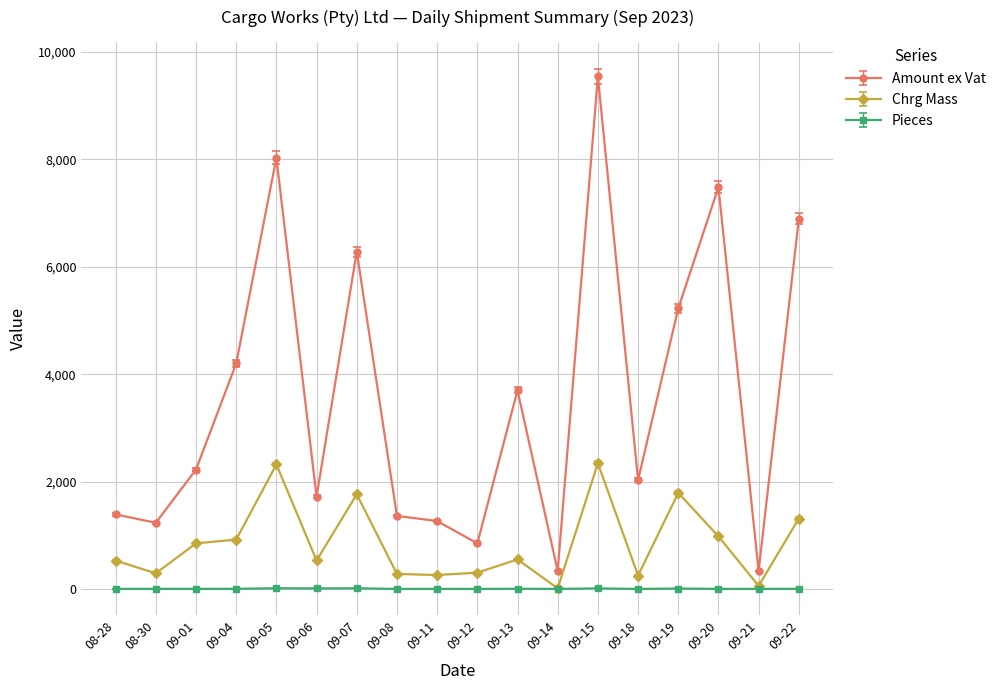

The value of Amount ex Vat at 09-20 is 10139.0. True or false?

False